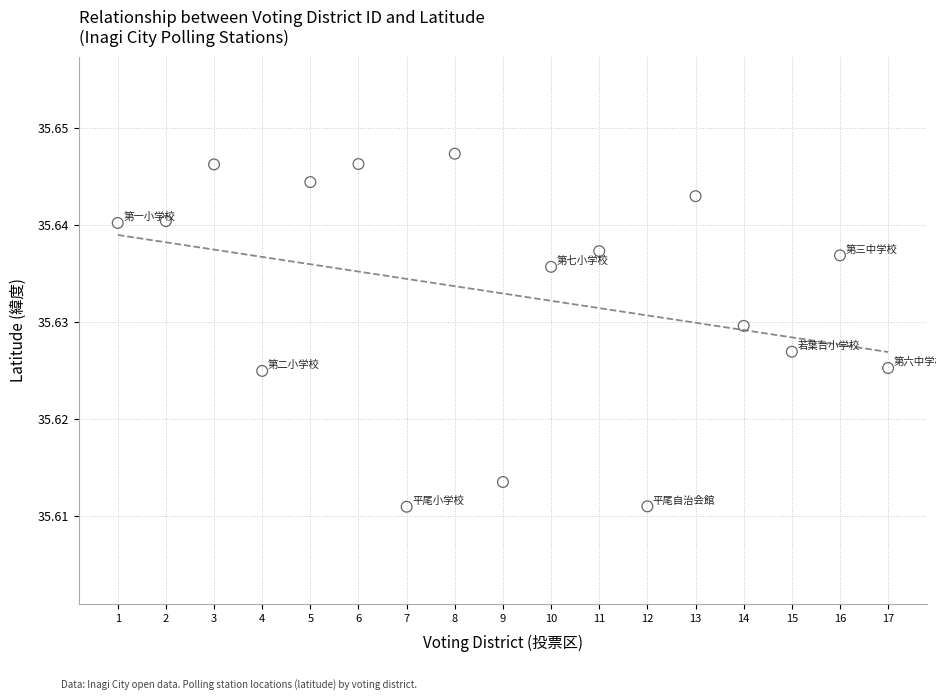

What is the range of X values (max minus min)?

16.0